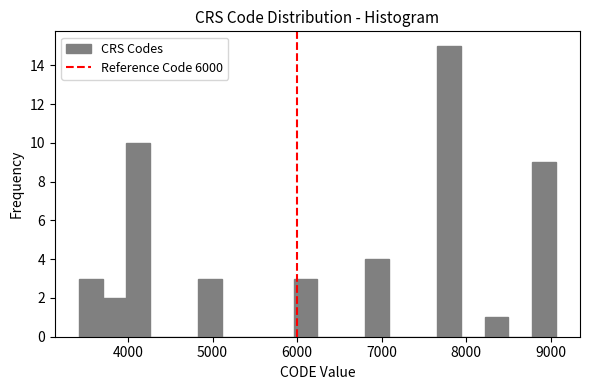

Read against the x-axis, roughly where is the centre of the tallest bar?

7800